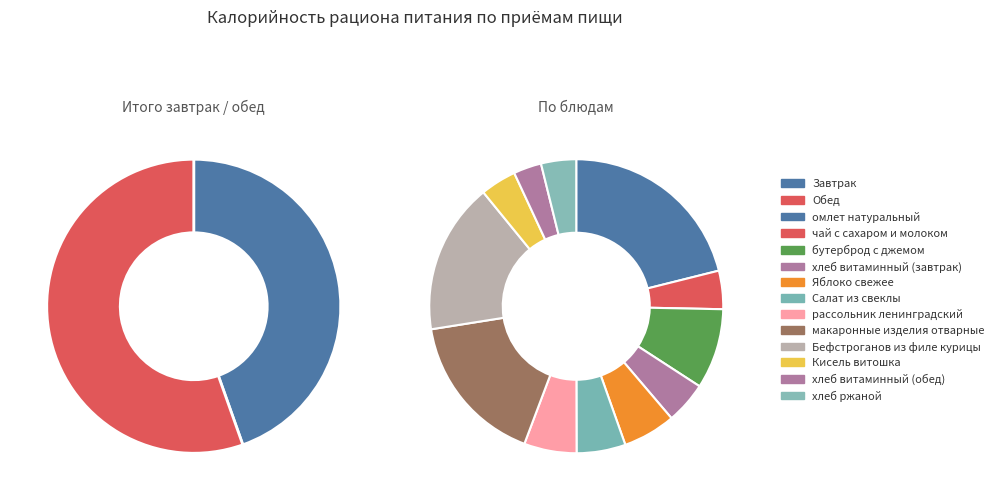

Is there any slice that represents more than half of the pie?

Yes